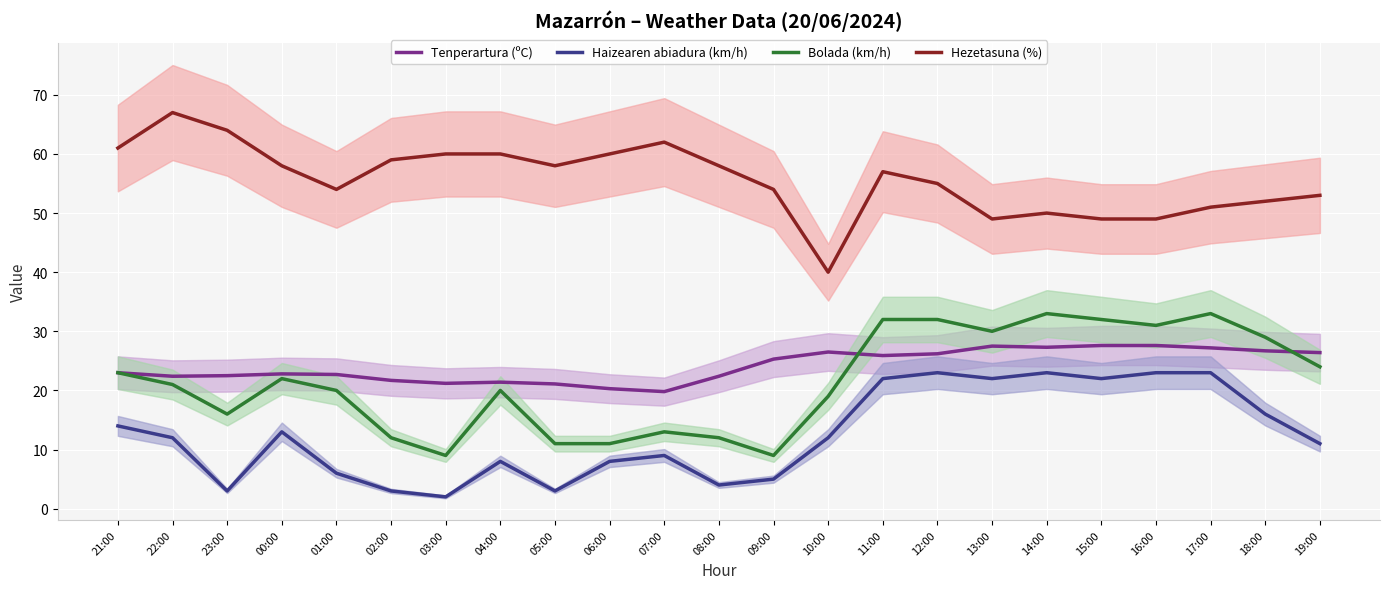

Reading right to left, extract all data points from this chart.

Tenperartura (ºC): 19:00=26.4	18:00=26.7	17:00=27.2	16:00=27.6	15:00=27.6	14:00=27.3	13:00=27.5	12:00=26.2	11:00=25.9	10:00=26.5	09:00=25.3	08:00=22.4	07:00=19.8	06:00=20.3	05:00=21.1	04:00=21.4	03:00=21.2	02:00=21.7	01:00=22.7	00:00=22.8	23:00=22.5	22:00=22.4	21:00=23.0
Haizearen abiadura (km/h): 19:00=11.0	18:00=16.0	17:00=23.0	16:00=23.0	15:00=22.0	14:00=23.0	13:00=22.0	12:00=23.0	11:00=22.0	10:00=12.0	09:00=5.0	08:00=4.0	07:00=9.0	06:00=8.0	05:00=3.0	04:00=8.0	03:00=2.0	02:00=3.0	01:00=6.0	00:00=13.0	23:00=3.0	22:00=12.0	21:00=14.0
Bolada (km/h): 19:00=24.0	18:00=29.0	17:00=33.0	16:00=31.0	15:00=32.0	14:00=33.0	13:00=30.0	12:00=32.0	11:00=32.0	10:00=19.0	09:00=9.0	08:00=12.0	07:00=13.0	06:00=11.0	05:00=11.0	04:00=20.0	03:00=9.0	02:00=12.0	01:00=20.0	00:00=22.0	23:00=16.0	22:00=21.0	21:00=23.0
Hezetasuna (%): 19:00=53.0	18:00=52.0	17:00=51.0	16:00=49.0	15:00=49.0	14:00=50.0	13:00=49.0	12:00=55.0	11:00=57.0	10:00=40.0	09:00=54.0	08:00=58.0	07:00=62.0	06:00=60.0	05:00=58.0	04:00=60.0	03:00=60.0	02:00=59.0	01:00=54.0	00:00=58.0	23:00=64.0	22:00=67.0	21:00=61.0